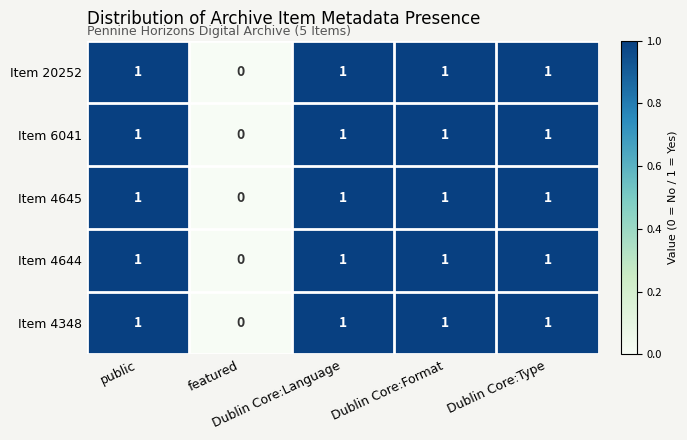

What is the sum of all Item 4348 values?

4